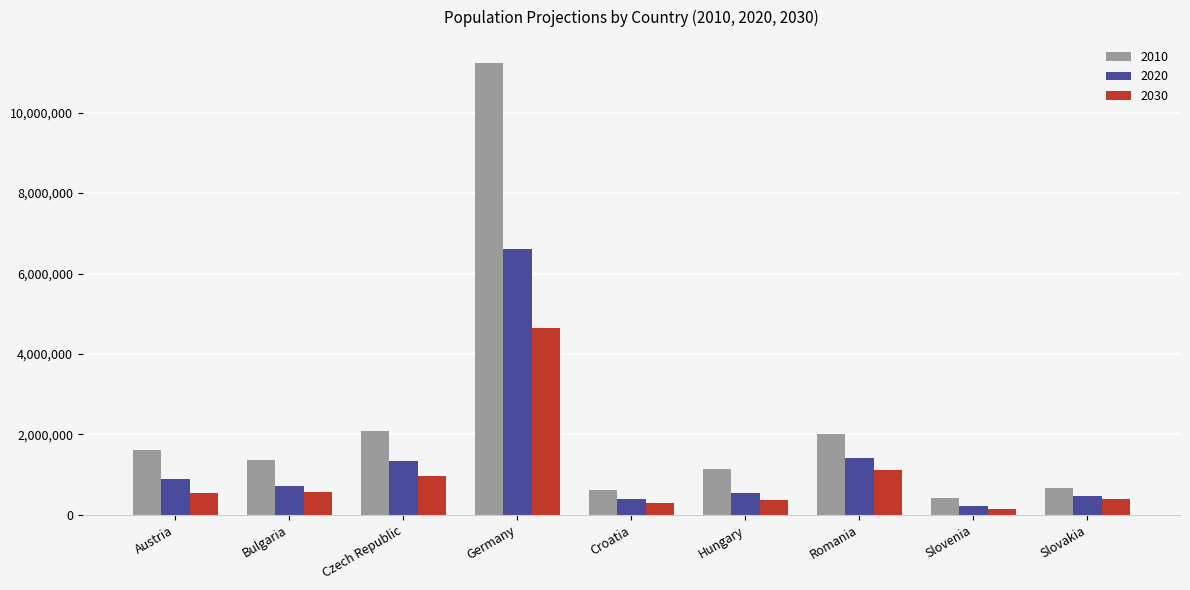

At which category does the chart reach its peak across all series?

Germany